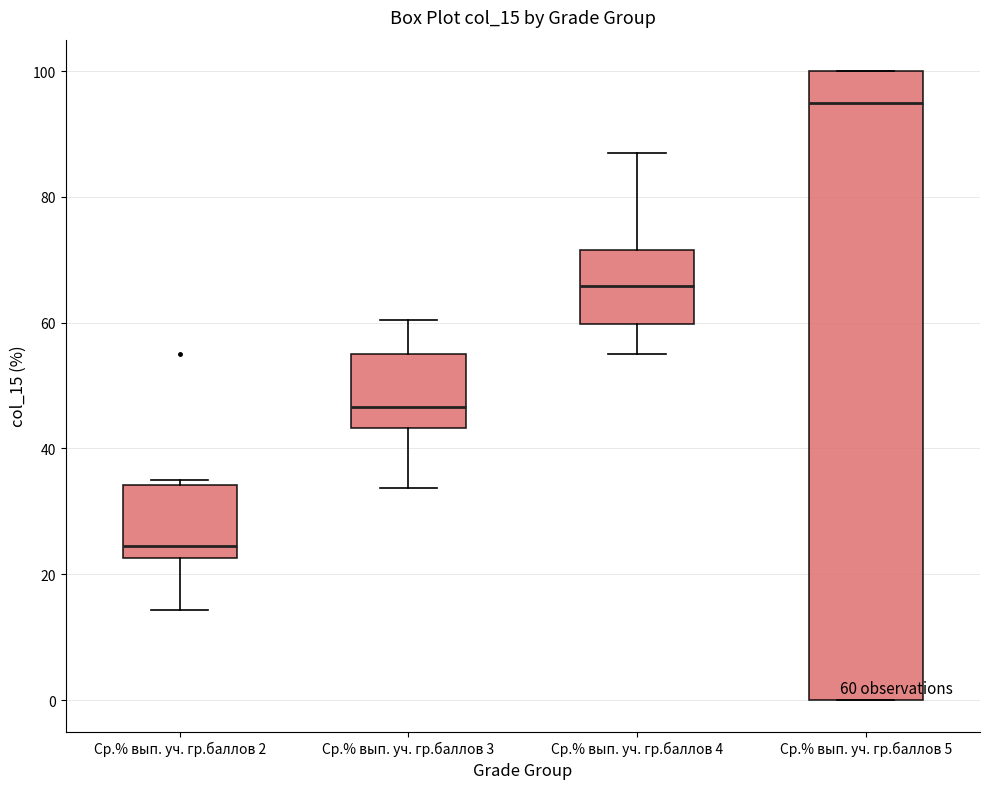

Which box is the tallest, from its lower edge to its upper edge?

Ср.% вып. уч. гр.баллов 5